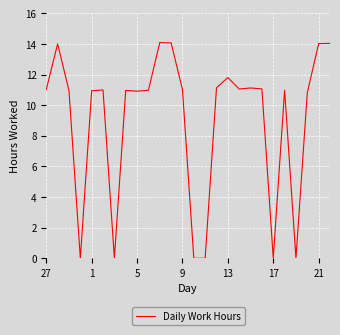

What is the maximum value shown in the chart?

14.1